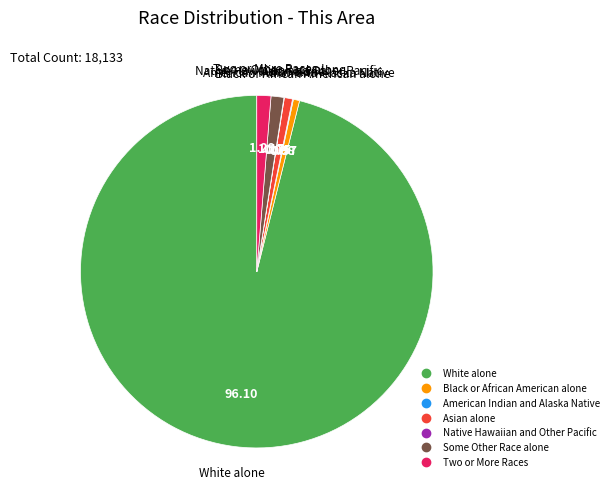

What is the largest slice in the pie chart?

White alone